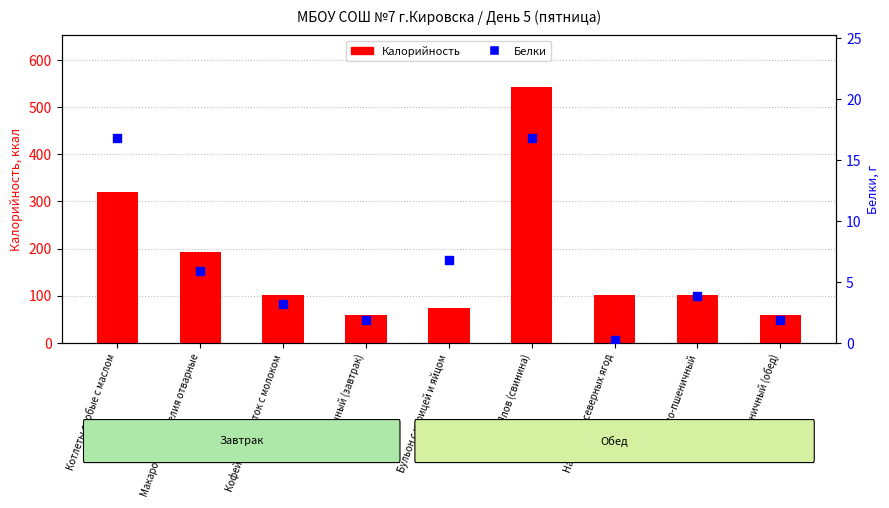

At which category is the sum across all series the highest?

Плов (свинина)